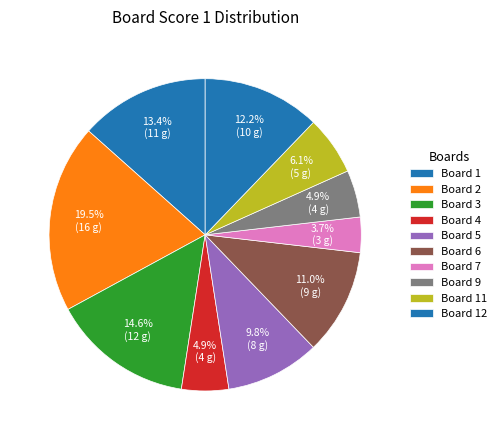

How many segments does this pie chart have?

10